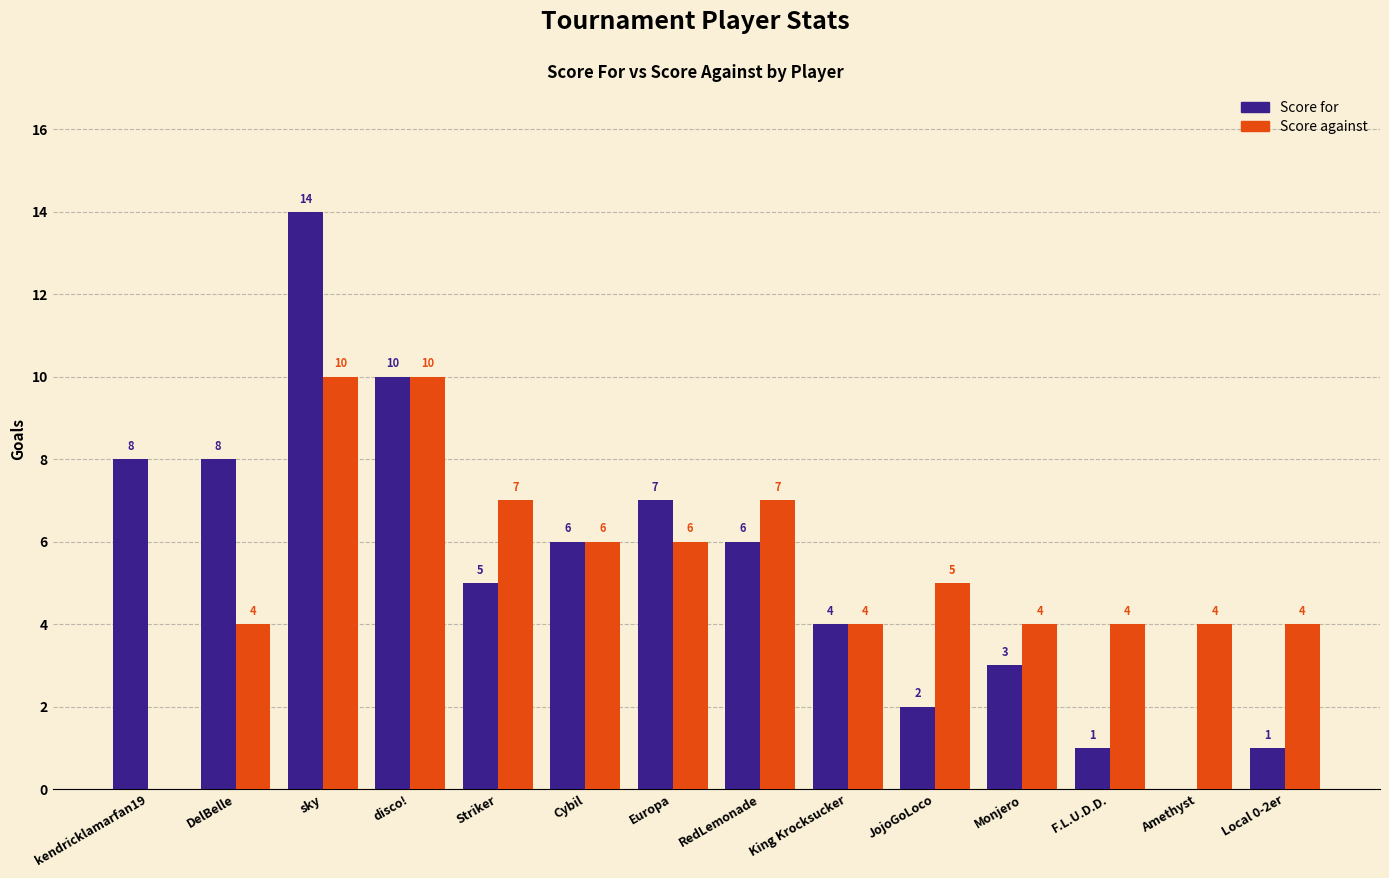

What are all the series names shown in the legend?

Score for, Score against